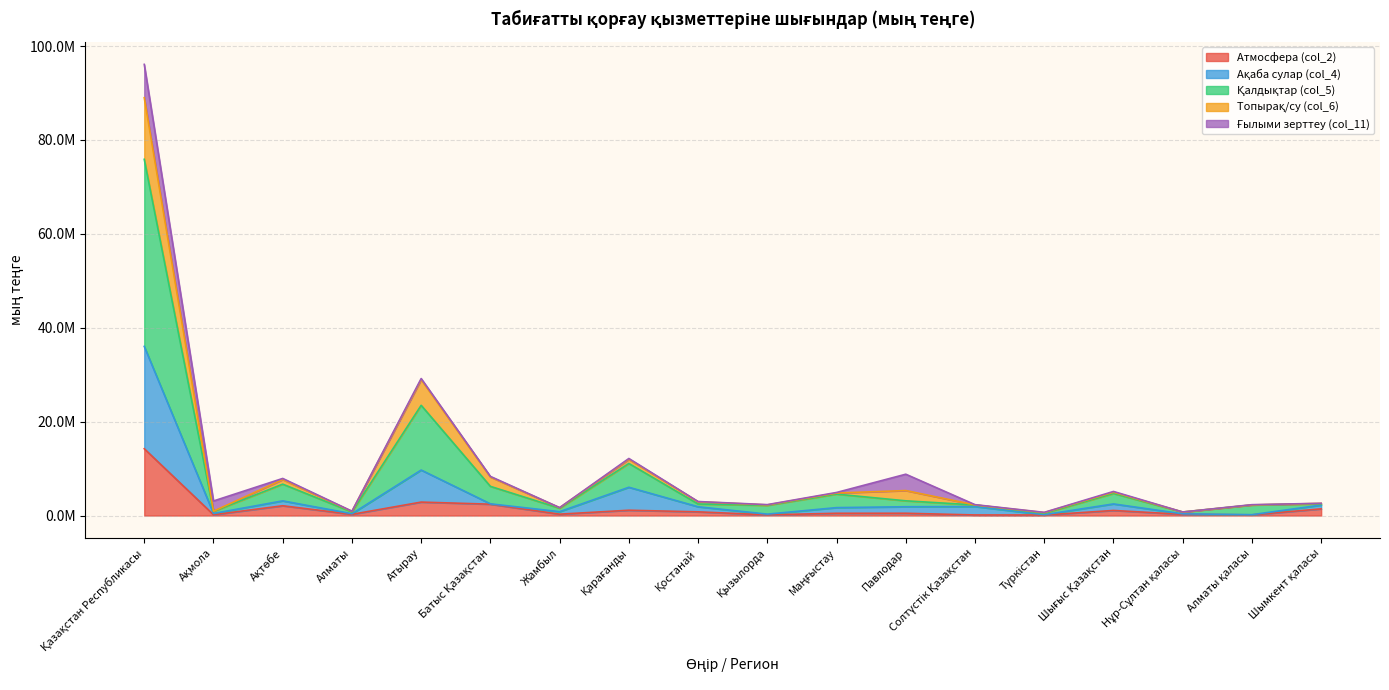

What is the difference between the second highest and minimum values in the Ақаба сулар (col_4) series?

9507026